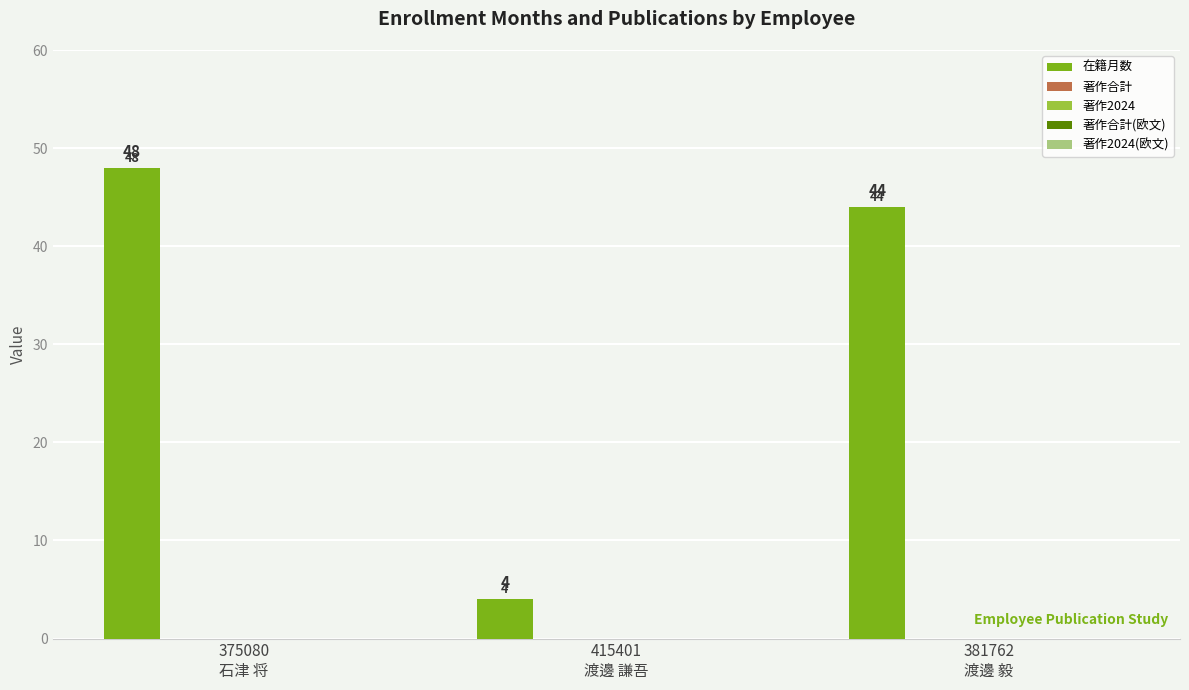

What is the average value?

32